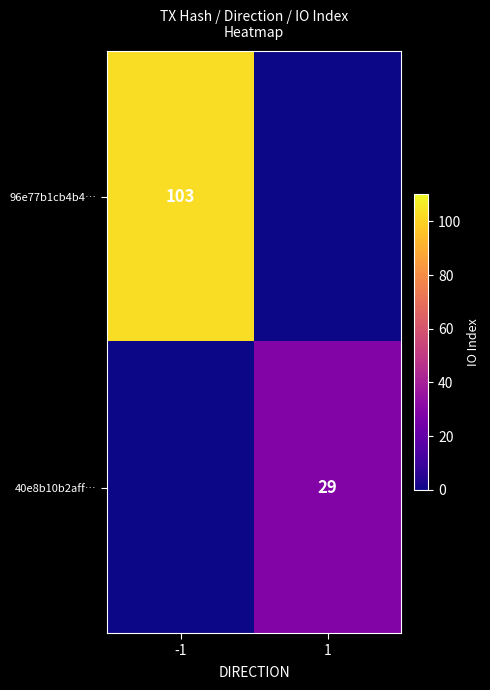

The 40e8b10b2aff… series shows 29 at 1. True or false?

True